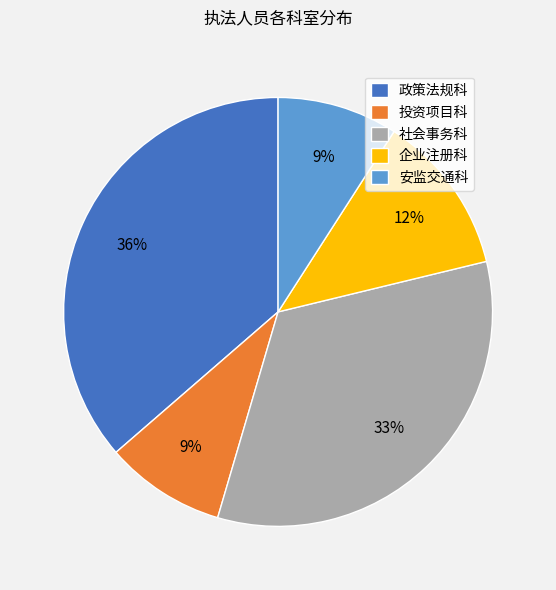

How many segments does this pie chart have?

5